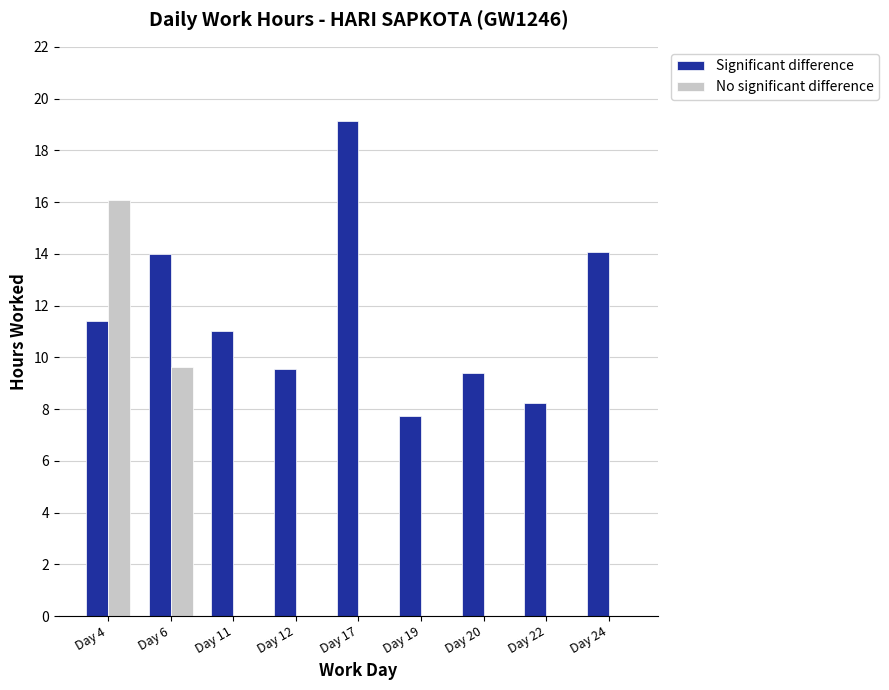

What is the average value of the No significant difference series?

2.9